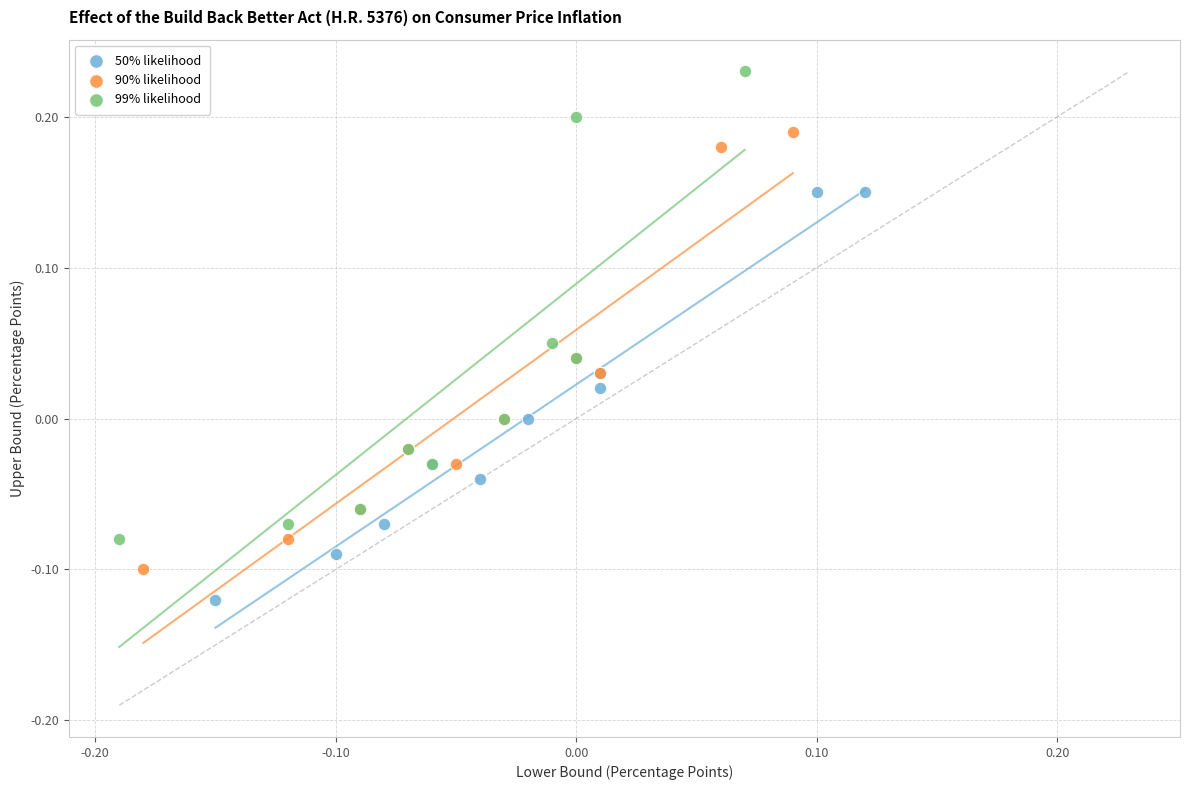

Which series has the widest spread of Y values?

99% likelihood